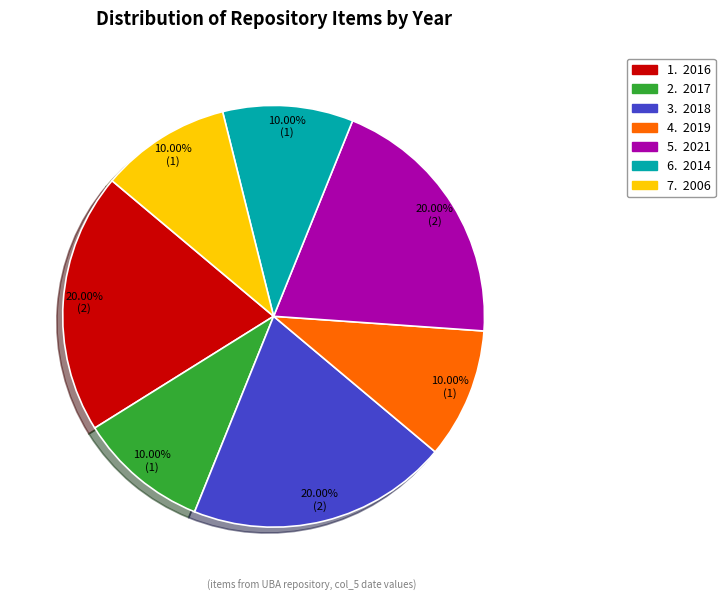

Is there any slice that represents more than half of the pie?

No